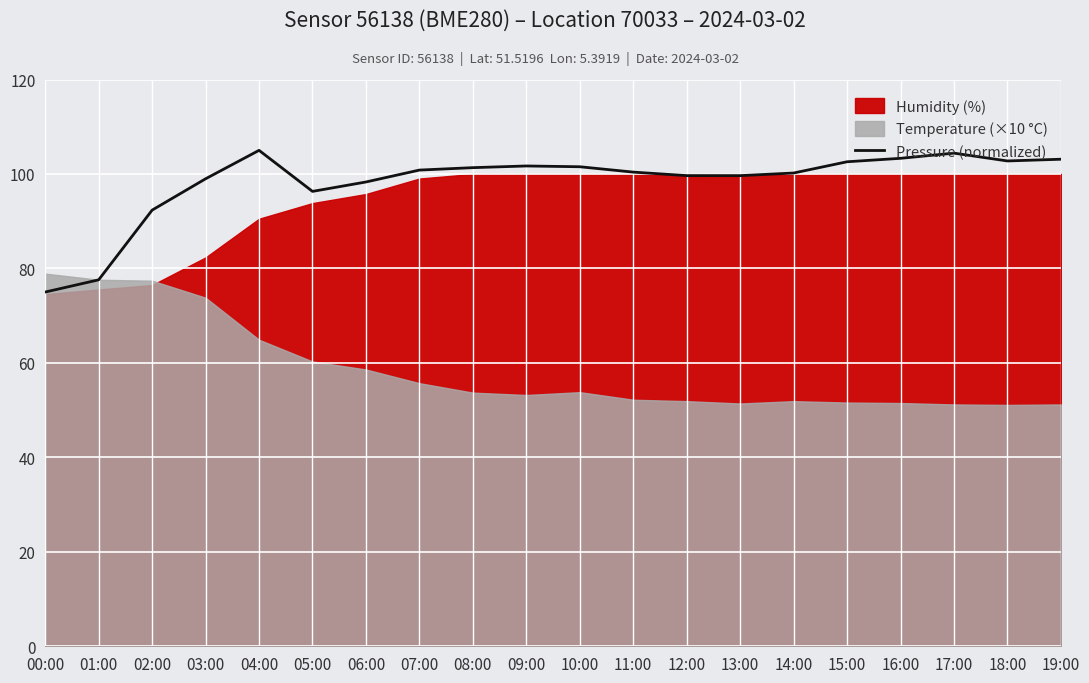

What is the label of the 12th point from the left?

11:00